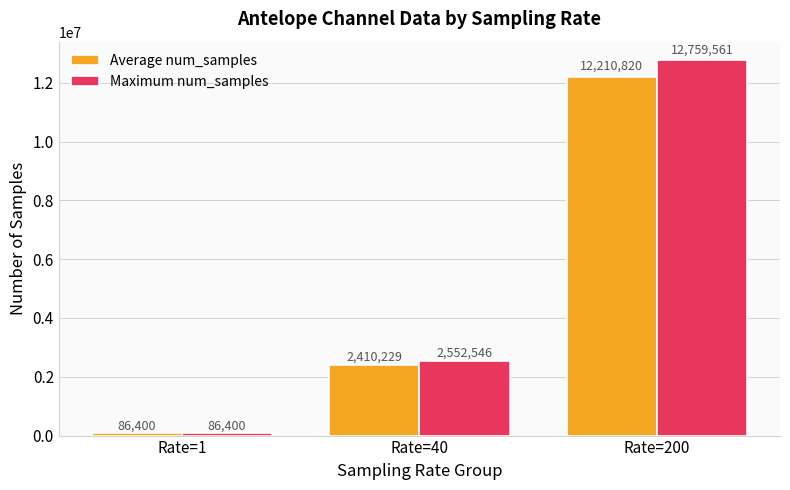

What value does the Maximum num_samples series have at Rate=1?

86400.0